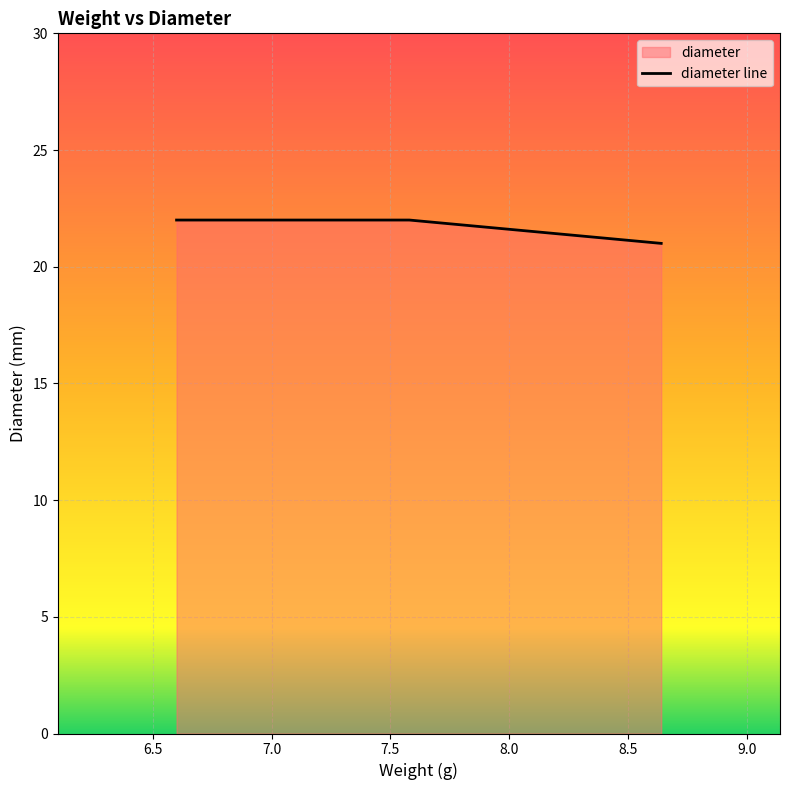

What is the sum of all values?

65